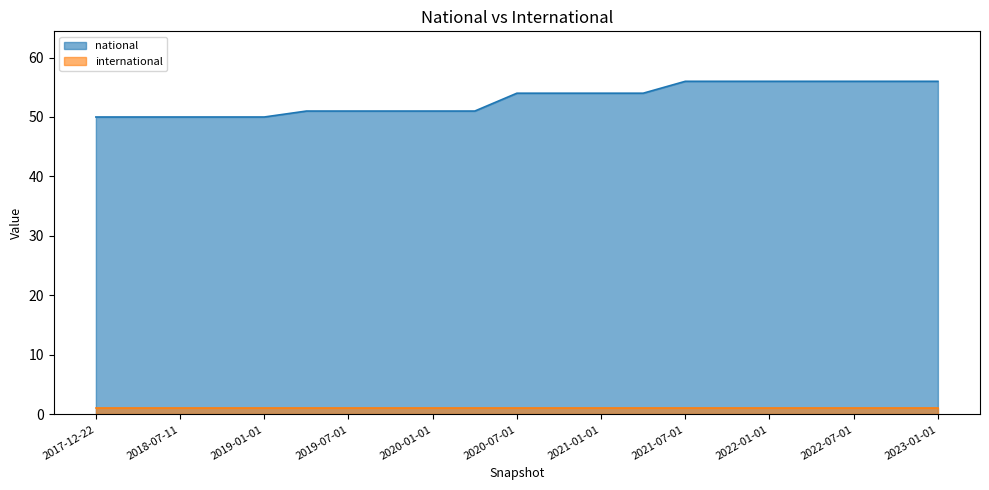

What is the ratio of the value at 2022-07-01 to the value at 2018-04-09?

1.1